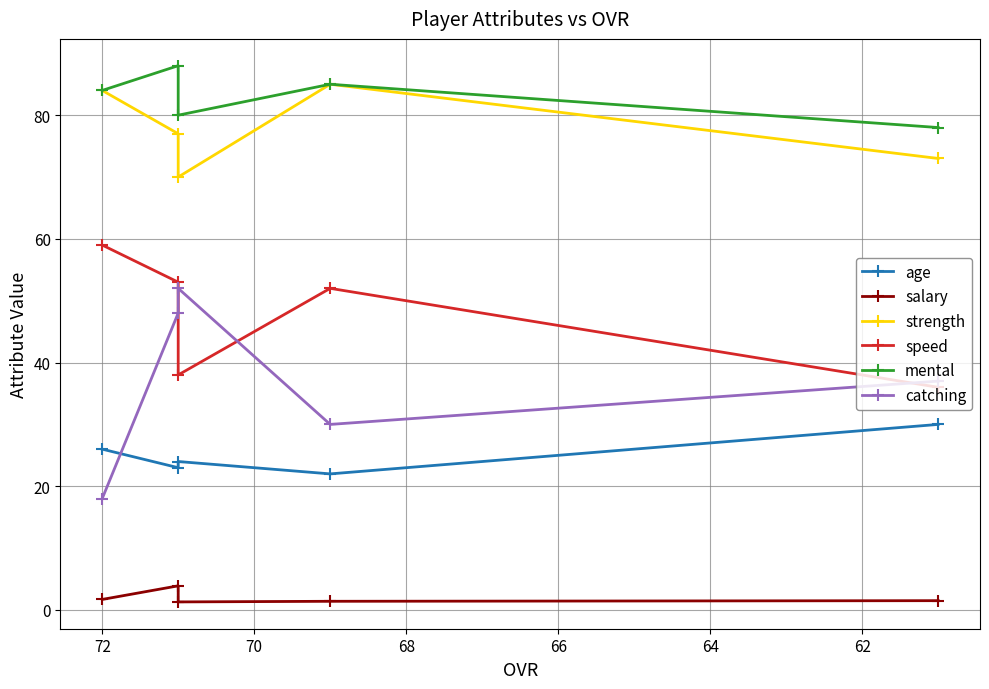

Which series has the largest range (max minus min)?

catching